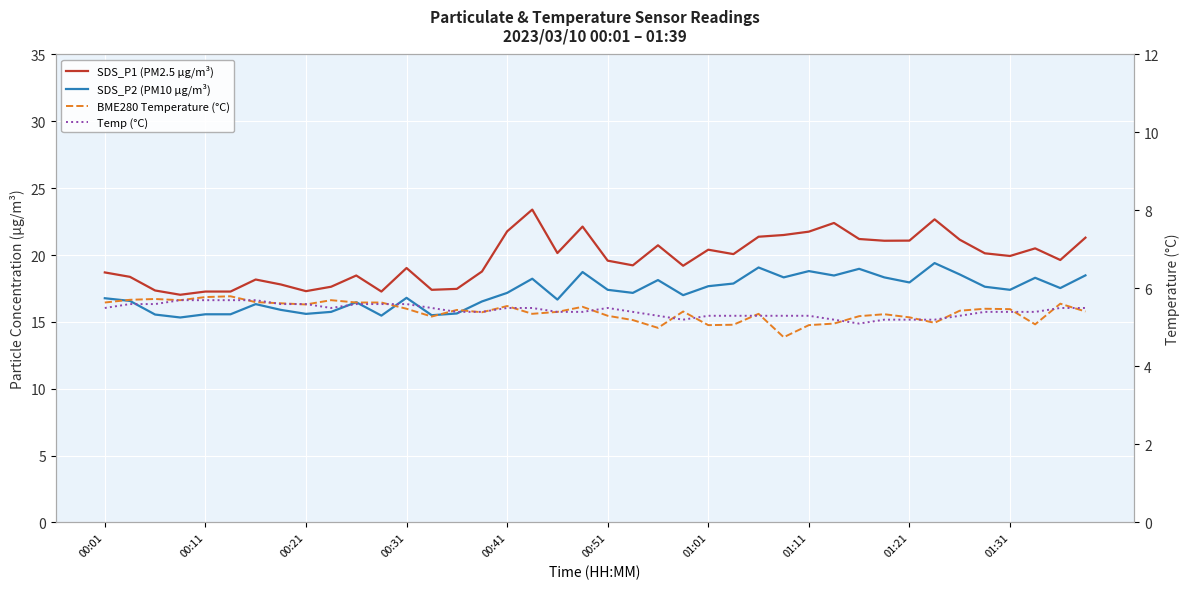

True or false: BME280 Temperature (°C) and SDS_P1 (PM2.5 µg/m³) cross at least once.

False